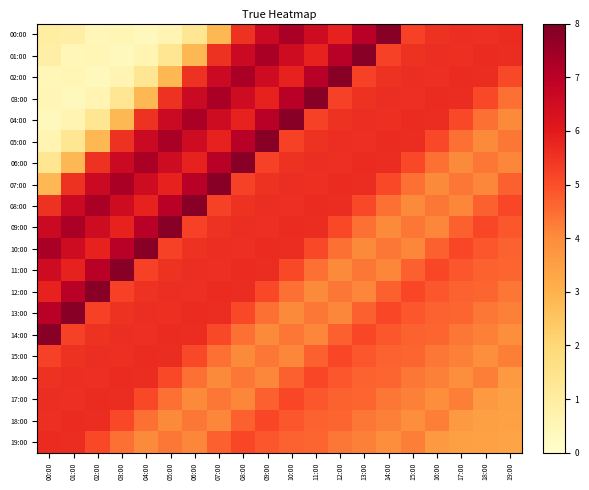

Reading left to right, extract all data points from this chart.

00:00: 00:00=1.0	01:00=0.9	02:00=0.5	03:00=0.5	04:00=0.4	05:00=0.6	06:00=1.3	07:00=2.8	08:00=5.5	09:00=6.6	10:00=7.3	11:00=6.6	12:00=5.8	13:00=7.1	14:00=7.8	15:00=5.2	16:00=5.5	17:00=5.6	18:00=5.6	19:00=5.7
01:00: 00:00=0.9	01:00=0.5	02:00=0.5	03:00=0.4	04:00=0.6	05:00=1.3	06:00=2.8	07:00=5.5	08:00=6.6	09:00=7.3	10:00=6.6	11:00=5.8	12:00=7.1	13:00=7.8	14:00=5.2	15:00=5.5	16:00=5.6	17:00=5.6	18:00=5.7	19:00=5.7
02:00: 00:00=0.5	01:00=0.5	02:00=0.4	03:00=0.6	04:00=1.3	05:00=2.8	06:00=5.5	07:00=6.6	08:00=7.3	09:00=6.6	10:00=5.8	11:00=7.1	12:00=7.8	13:00=5.2	14:00=5.5	15:00=5.6	16:00=5.6	17:00=5.7	18:00=5.7	19:00=5.1
03:00: 00:00=0.5	01:00=0.4	02:00=0.6	03:00=1.3	04:00=2.8	05:00=5.5	06:00=6.6	07:00=7.3	08:00=6.6	09:00=5.8	10:00=7.1	11:00=7.8	12:00=5.2	13:00=5.5	14:00=5.6	15:00=5.6	16:00=5.7	17:00=5.7	18:00=5.1	19:00=4.5
04:00: 00:00=0.4	01:00=0.6	02:00=1.3	03:00=2.8	04:00=5.5	05:00=6.6	06:00=7.3	07:00=6.6	08:00=5.8	09:00=7.1	10:00=7.8	11:00=5.2	12:00=5.5	13:00=5.6	14:00=5.6	15:00=5.7	16:00=5.7	17:00=5.1	18:00=4.5	19:00=4.0
05:00: 00:00=0.6	01:00=1.3	02:00=2.8	03:00=5.5	04:00=6.6	05:00=7.3	06:00=6.6	07:00=5.8	08:00=7.1	09:00=7.8	10:00=5.2	11:00=5.5	12:00=5.6	13:00=5.6	14:00=5.7	15:00=5.7	16:00=5.1	17:00=4.5	18:00=4.0	19:00=4.4
06:00: 00:00=1.3	01:00=2.8	02:00=5.5	03:00=6.6	04:00=7.3	05:00=6.6	06:00=5.8	07:00=7.1	08:00=7.8	09:00=5.2	10:00=5.5	11:00=5.6	12:00=5.6	13:00=5.7	14:00=5.7	15:00=5.1	16:00=4.5	17:00=4.0	18:00=4.4	19:00=4.1
07:00: 00:00=2.8	01:00=5.5	02:00=6.6	03:00=7.3	04:00=6.6	05:00=5.8	06:00=7.1	07:00=7.8	08:00=5.2	09:00=5.5	10:00=5.6	11:00=5.6	12:00=5.7	13:00=5.7	14:00=5.1	15:00=4.5	16:00=4.0	17:00=4.4	18:00=4.1	19:00=4.7
08:00: 00:00=5.5	01:00=6.6	02:00=7.3	03:00=6.6	04:00=5.8	05:00=7.1	06:00=7.8	07:00=5.2	08:00=5.5	09:00=5.6	10:00=5.6	11:00=5.7	12:00=5.7	13:00=5.1	14:00=4.5	15:00=4.0	16:00=4.4	17:00=4.1	18:00=4.7	19:00=5.1
09:00: 00:00=6.6	01:00=7.3	02:00=6.6	03:00=5.8	04:00=7.1	05:00=7.8	06:00=5.2	07:00=5.5	08:00=5.6	09:00=5.6	10:00=5.7	11:00=5.7	12:00=5.1	13:00=4.5	14:00=4.0	15:00=4.4	16:00=4.1	17:00=4.7	18:00=5.1	19:00=4.9
10:00: 00:00=7.3	01:00=6.6	02:00=5.8	03:00=7.1	04:00=7.8	05:00=5.2	06:00=5.5	07:00=5.6	08:00=5.6	09:00=5.7	10:00=5.7	11:00=5.1	12:00=4.5	13:00=4.0	14:00=4.4	15:00=4.1	16:00=4.7	17:00=5.1	18:00=4.9	19:00=4.7
11:00: 00:00=6.6	01:00=5.8	02:00=7.1	03:00=7.8	04:00=5.2	05:00=5.5	06:00=5.6	07:00=5.6	08:00=5.7	09:00=5.7	10:00=5.1	11:00=4.5	12:00=4.0	13:00=4.4	14:00=4.1	15:00=4.7	16:00=5.1	17:00=4.9	18:00=4.7	19:00=4.6
12:00: 00:00=5.8	01:00=7.1	02:00=7.8	03:00=5.2	04:00=5.5	05:00=5.6	06:00=5.6	07:00=5.7	08:00=5.7	09:00=5.1	10:00=4.5	11:00=4.0	12:00=4.4	13:00=4.1	14:00=4.7	15:00=5.1	16:00=4.9	17:00=4.7	18:00=4.6	19:00=4.4
13:00: 00:00=7.1	01:00=7.8	02:00=5.2	03:00=5.5	04:00=5.6	05:00=5.6	06:00=5.7	07:00=5.7	08:00=5.1	09:00=4.5	10:00=4.0	11:00=4.4	12:00=4.1	13:00=4.7	14:00=5.1	15:00=4.9	16:00=4.7	17:00=4.6	18:00=4.4	19:00=4.2
14:00: 00:00=7.8	01:00=5.2	02:00=5.5	03:00=5.6	04:00=5.6	05:00=5.7	06:00=5.7	07:00=5.1	08:00=4.5	09:00=4.0	10:00=4.4	11:00=4.1	12:00=4.7	13:00=5.1	14:00=4.9	15:00=4.7	16:00=4.6	17:00=4.4	18:00=4.2	19:00=3.9
15:00: 00:00=5.2	01:00=5.5	02:00=5.6	03:00=5.6	04:00=5.7	05:00=5.7	06:00=5.1	07:00=4.5	08:00=4.0	09:00=4.4	10:00=4.1	11:00=4.7	12:00=5.1	13:00=4.9	14:00=4.7	15:00=4.6	16:00=4.4	17:00=4.2	18:00=3.9	19:00=4.2
16:00: 00:00=5.5	01:00=5.6	02:00=5.6	03:00=5.7	04:00=5.7	05:00=5.1	06:00=4.5	07:00=4.0	08:00=4.4	09:00=4.1	10:00=4.7	11:00=5.1	12:00=4.9	13:00=4.7	14:00=4.6	15:00=4.4	16:00=4.2	17:00=3.9	18:00=4.2	19:00=3.6
17:00: 00:00=5.6	01:00=5.6	02:00=5.7	03:00=5.7	04:00=5.1	05:00=4.5	06:00=4.0	07:00=4.4	08:00=4.1	09:00=4.7	10:00=5.1	11:00=4.9	12:00=4.7	13:00=4.6	14:00=4.4	15:00=4.2	16:00=3.9	17:00=4.2	18:00=3.6	19:00=3.5
18:00: 00:00=5.6	01:00=5.7	02:00=5.7	03:00=5.1	04:00=4.5	05:00=4.0	06:00=4.4	07:00=4.1	08:00=4.7	09:00=5.1	10:00=4.9	11:00=4.7	12:00=4.6	13:00=4.4	14:00=4.2	15:00=3.9	16:00=4.2	17:00=3.6	18:00=3.5	19:00=3.5
19:00: 00:00=5.7	01:00=5.7	02:00=5.1	03:00=4.5	04:00=4.0	05:00=4.4	06:00=4.1	07:00=4.7	08:00=5.1	09:00=4.9	10:00=4.7	11:00=4.6	12:00=4.4	13:00=4.2	14:00=3.9	15:00=4.2	16:00=3.6	17:00=3.5	18:00=3.5	19:00=3.4